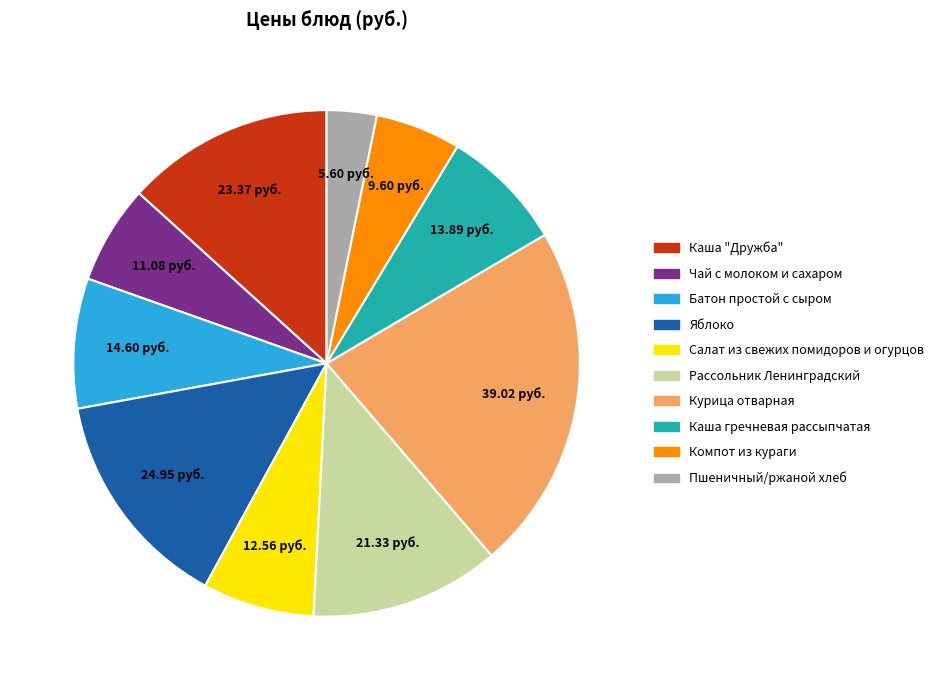

Do Курица отварная and Рассольник Ленинградский together represent more than half of the pie?

No